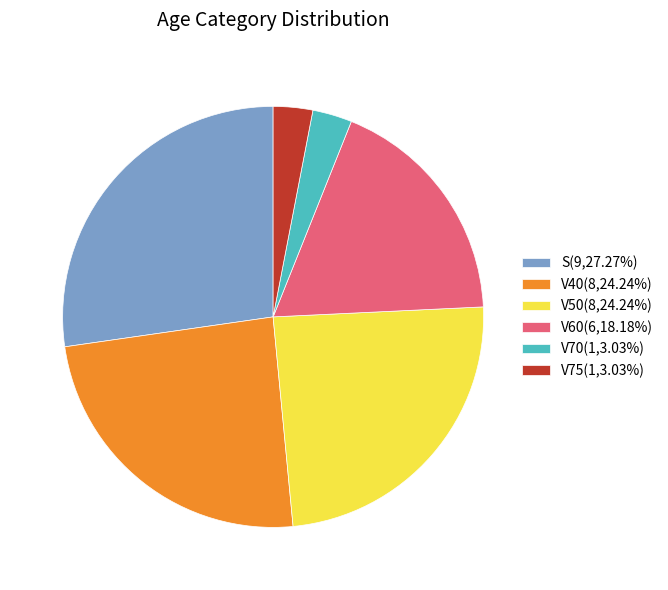

What is the largest slice in the pie chart?

S